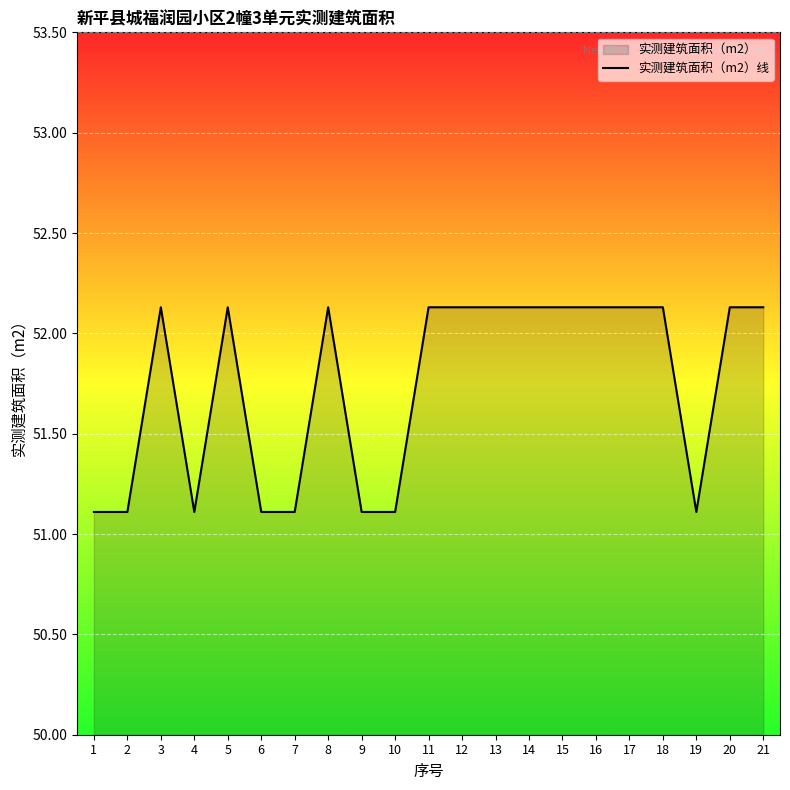

Is it true that the value at 12 is 83.5?

False